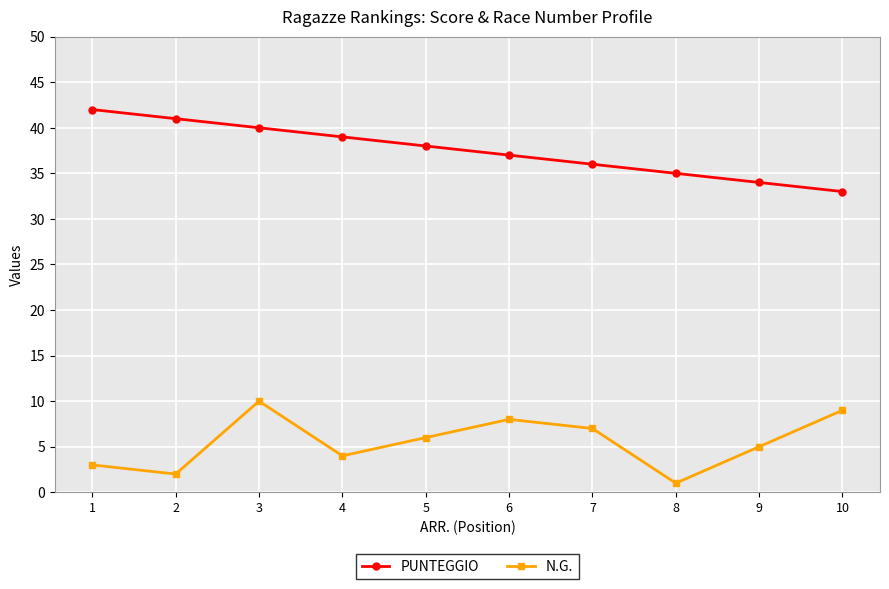

True or false: N.G. and PUNTEGGIO intersect in this chart.

False